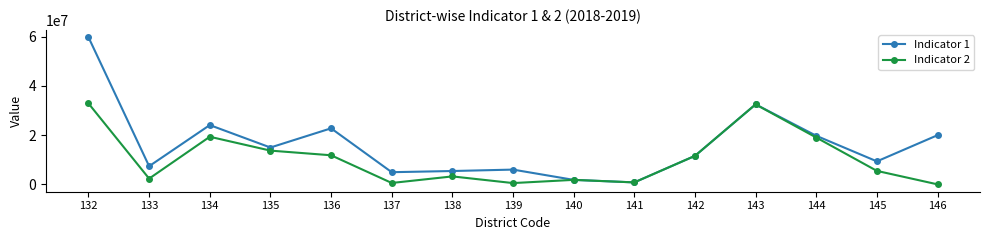

Where is the first local minimum for Indicator 1?

133